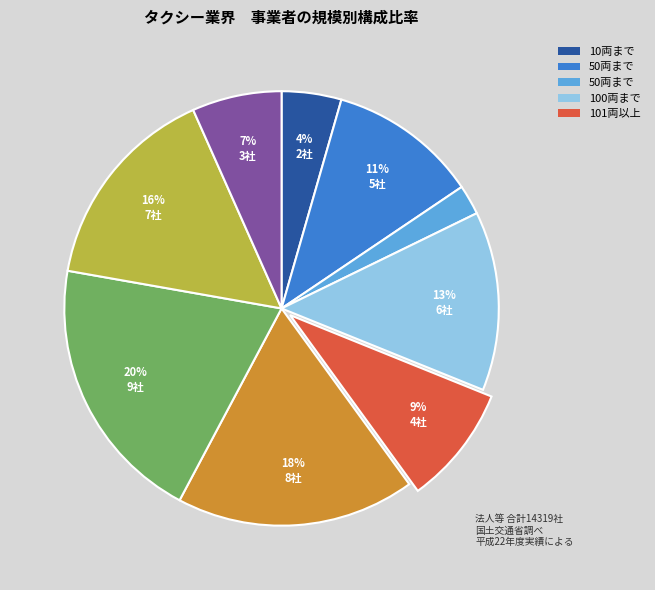

Is there a majority slice in this chart?

No